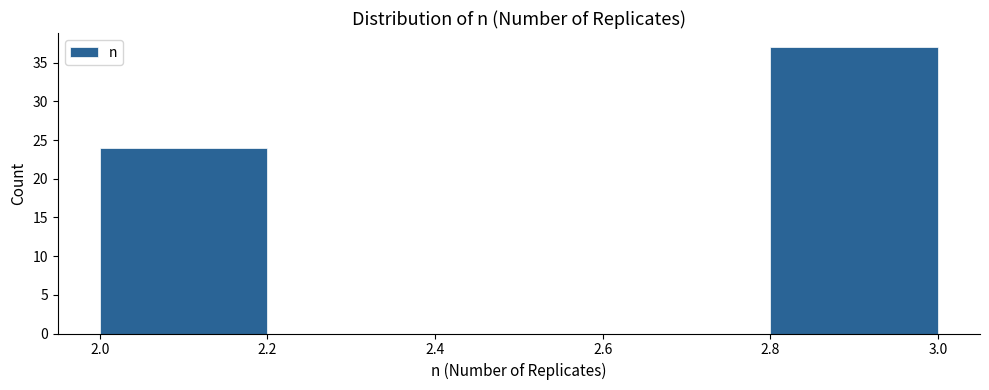

How tall is the bar that spans 2.8 to 3.0 on the x-axis? The values are not printed on the chart, so give them approximately, as read against the axis.

37